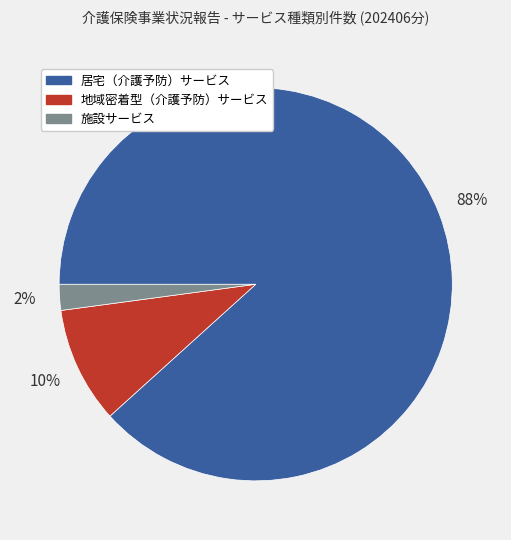

To the nearest percent, what is the difference between the largest and smallest slice percentages?

86%